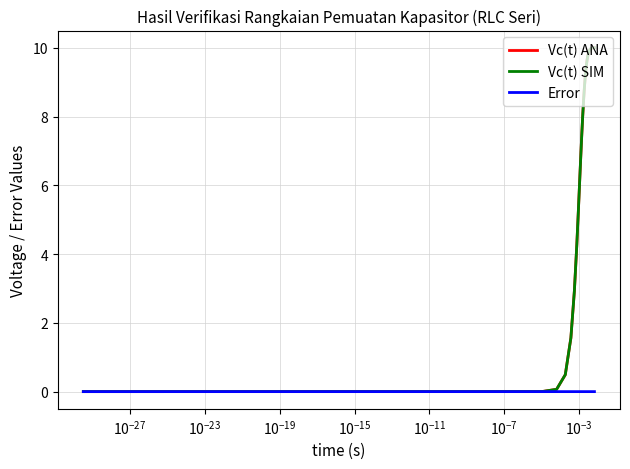

What is the sum of all Vc(t) SIM values?

290.7